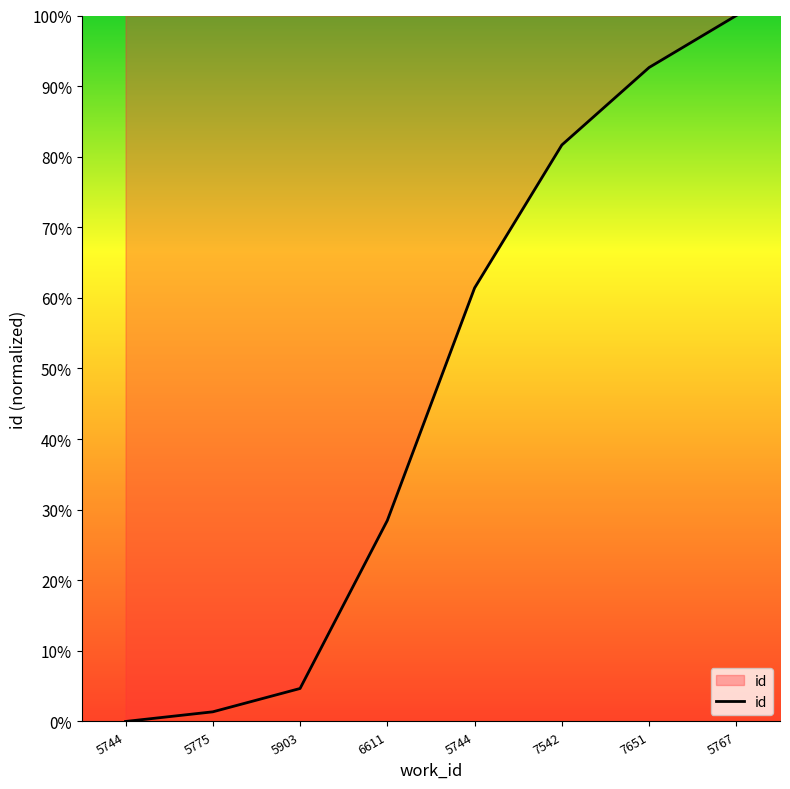

What is the maximum value shown in the chart?

100.0